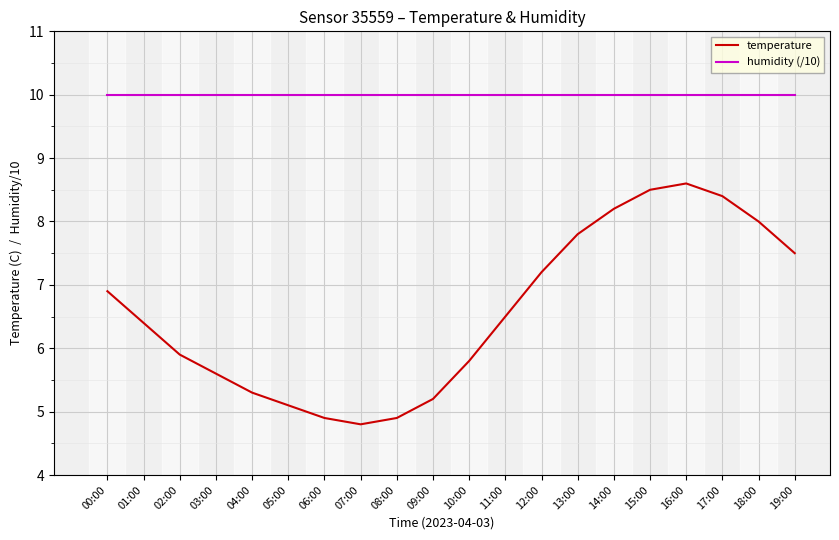

Reading right to left, what are all the values shown in this chart?

temperature: 7.5	8.0	8.4	8.6	8.5	8.2	7.8	7.2	6.5	5.8	5.2	4.9	4.8	4.9	5.1	5.3	5.6	5.9	6.4	6.9
humidity (/10): 10.0	10.0	10.0	10.0	10.0	10.0	10.0	10.0	10.0	10.0	10.0	10.0	10.0	10.0	10.0	10.0	10.0	10.0	10.0	10.0